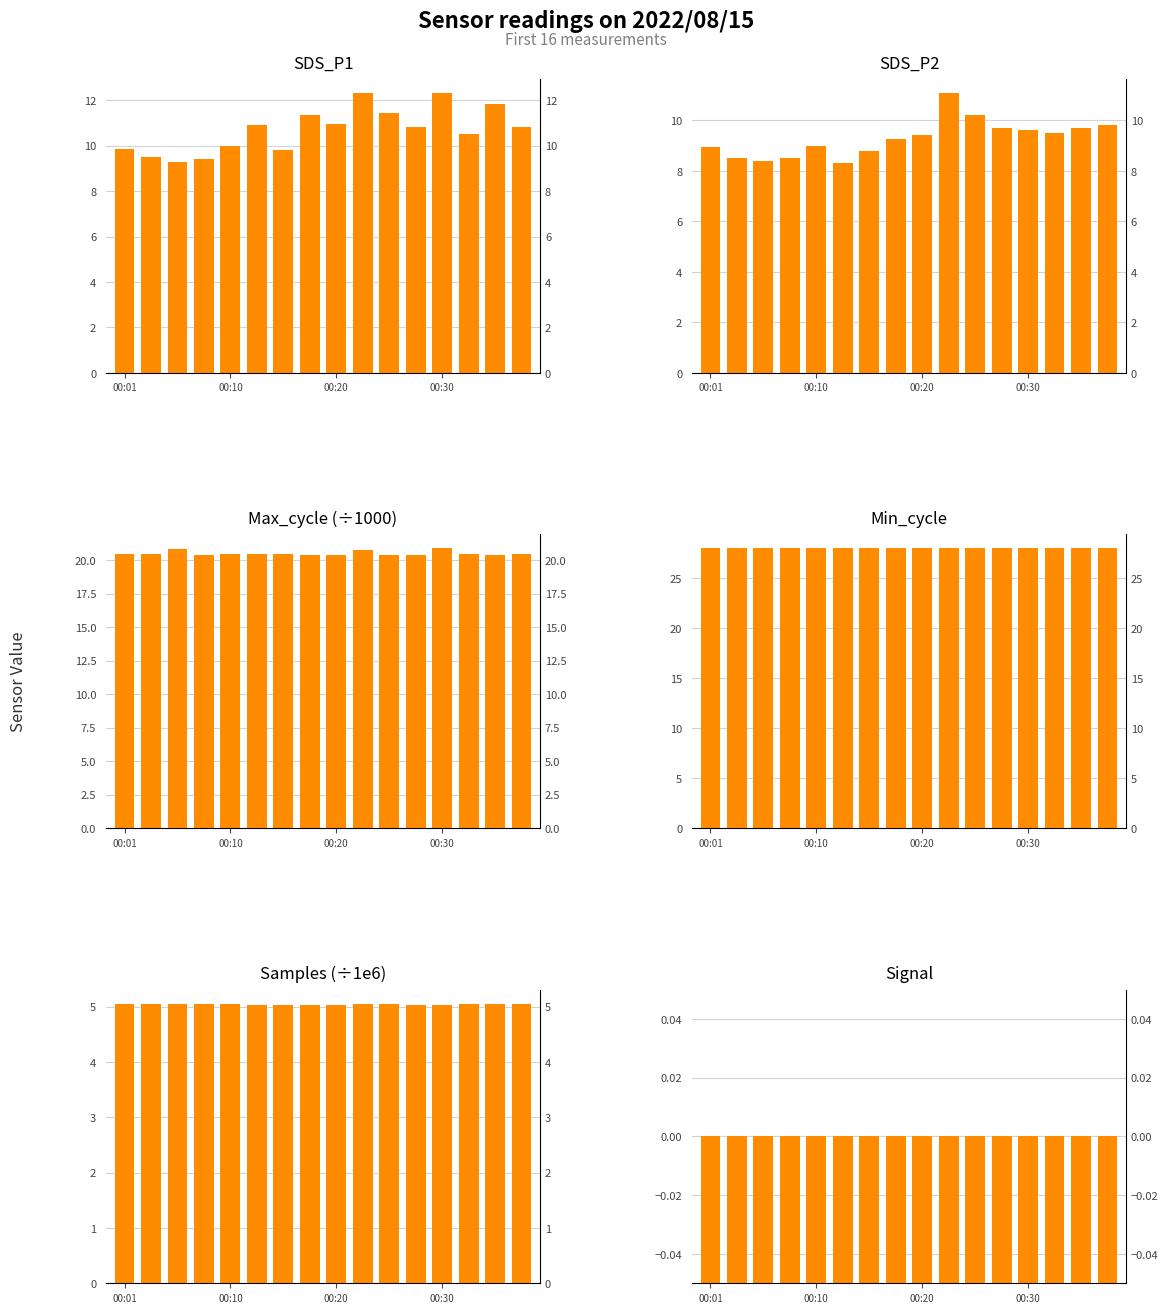

Which category has the lowest value in the Signal series?

00:01